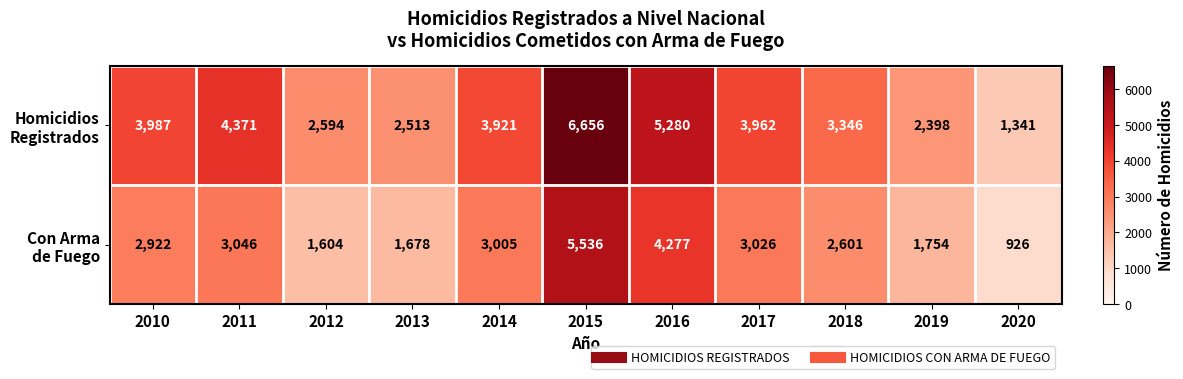

At how many categories does at least one series exceed 3860?

6